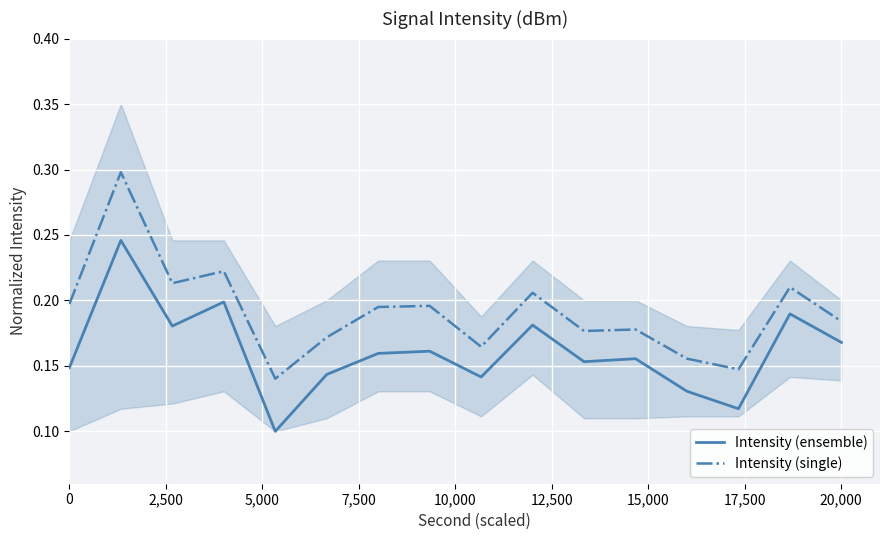

True or false: Intensity (single) and Intensity (ensemble) cross at least once.

False